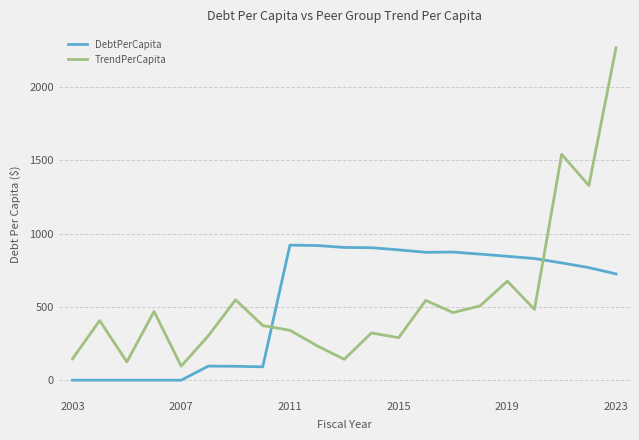

What are all the series names shown in the legend?

DebtPerCapita, TrendPerCapita